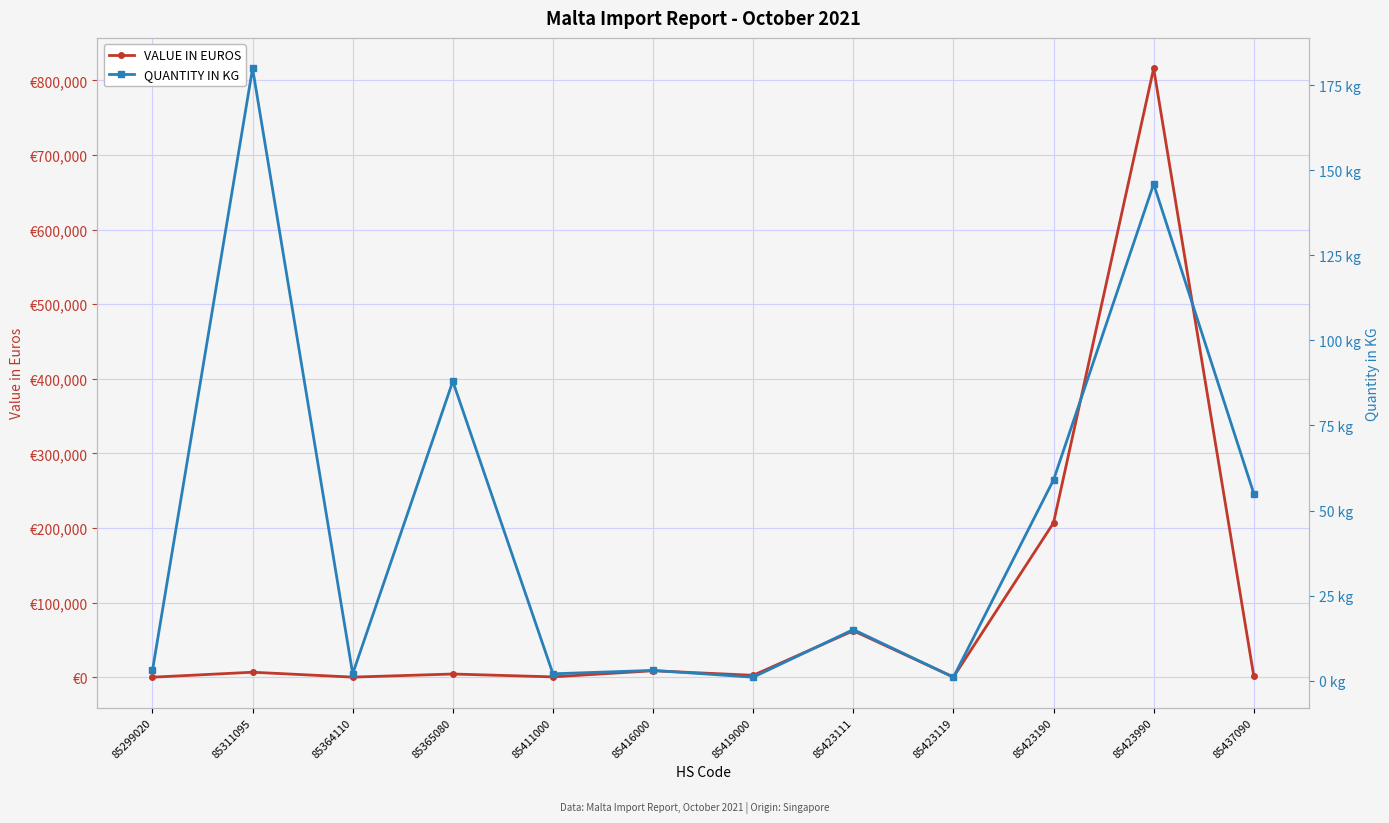

At which label does QUANTITY IN KG reach its peak?

85311095